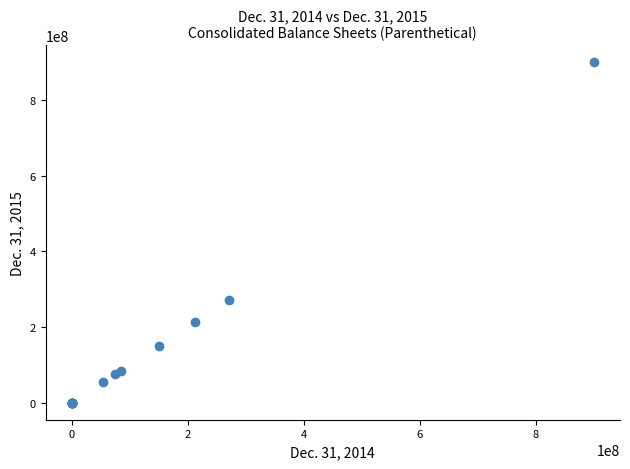

What Y value in the scatter plot is closest to 450000000?

271879107.0